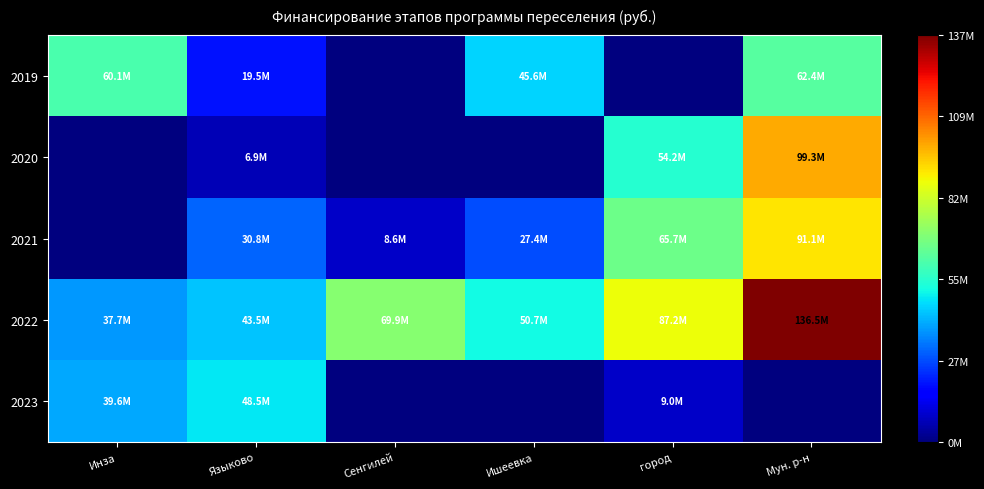

Reading left to right, extract all data points from this chart.

2019: Инза=60132929.9	Языково=19537855.5	Сенгилей=0.0	Ишеевка=45623192.4	город=0.0	Мун. р-н=62393328.0
2020: Инза=0.0	Языково=6899090.4	Сенгилей=0.0	Ишеевка=0.0	город=54235556.1	Мун. р-н=99251520.0
2021: Инза=0.0	Языково=30752668.8	Сенгилей=8603069.8	Ишеевка=27358359.0	город=65730720.0	Мун. р-н=91075200.0
2022: Инза=37661569.3	Языково=43544243.5	Сенгилей=69937796.2	Ишеевка=50735079.1	город=87234720.0	Мун. р-н=136533600.0
2023: Инза=39564310.8	Языково=48468935.8	Сенгилей=0.0	Ишеевка=0.0	город=8961353.3	Мун. р-н=0.0